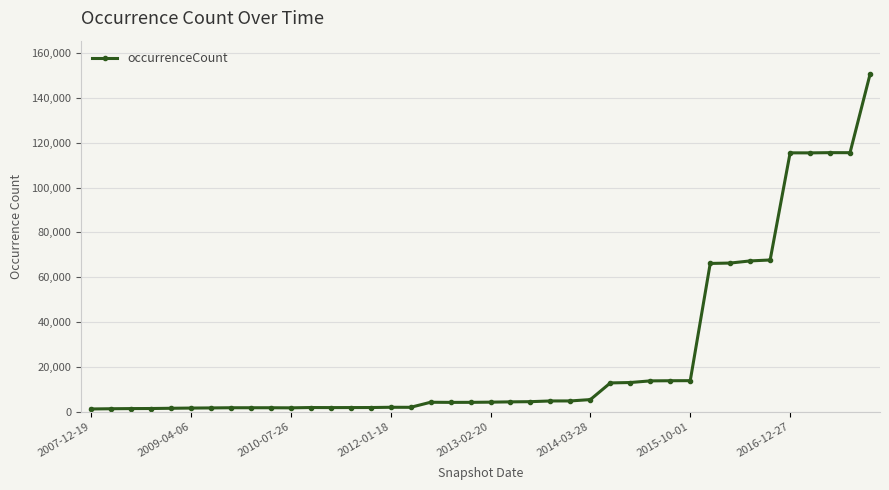

What is the average value?

25407